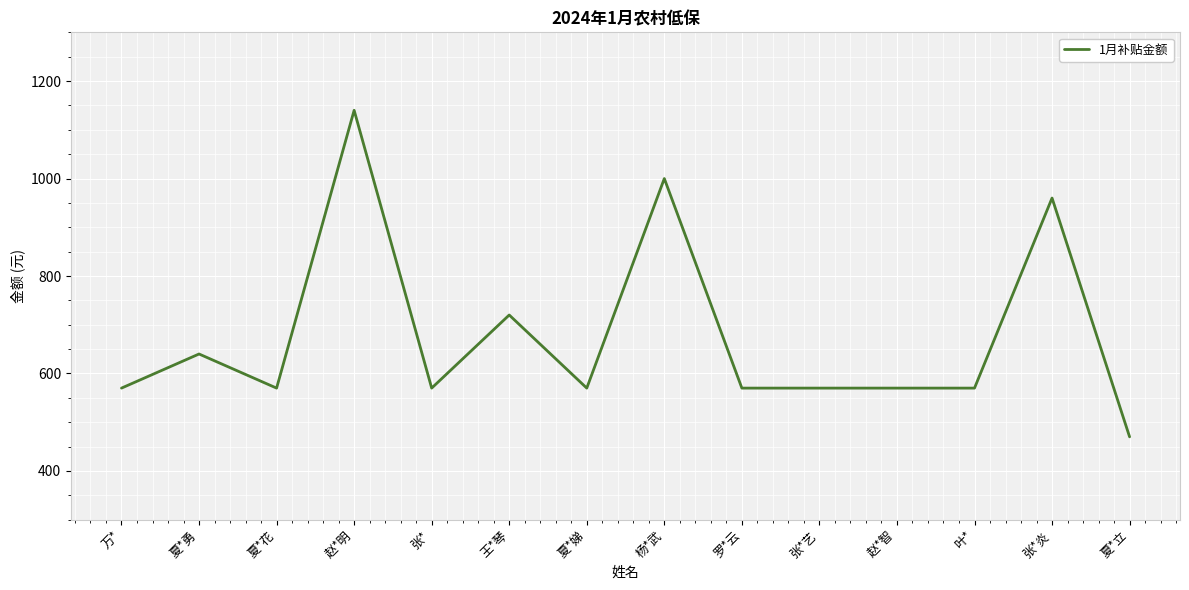

What is the average value?

678